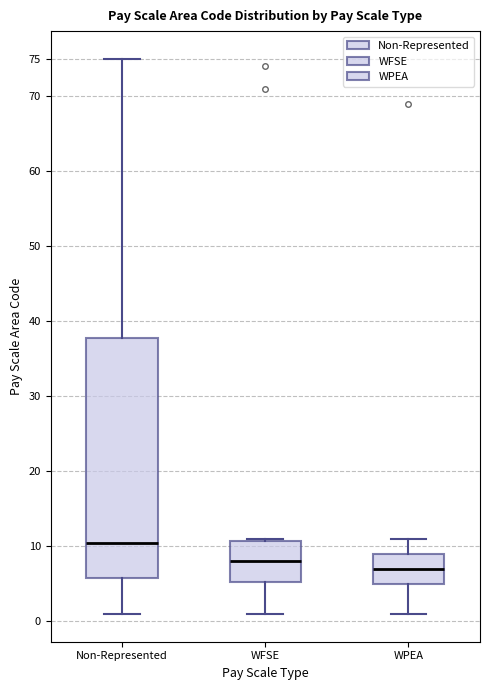

Reading left to right, transcribe this box plot: for each box, give where its median line is, the range the box spans, and where its two whiskers end, as read against the y-axis. The values are not printed on the chart, so give them approximately, as read against the axis.

Non-Represented: median 10.5, box 6.0 to 38.0, whiskers 1.0 to 75.0
WFSE: median 8.0, box 5.5 to 11.0, whiskers 1.0 to 11.0 (just above the box's upper edge)
WPEA: median 7.0, box 5.0 to 9.0, whiskers 1.0 to 11.0